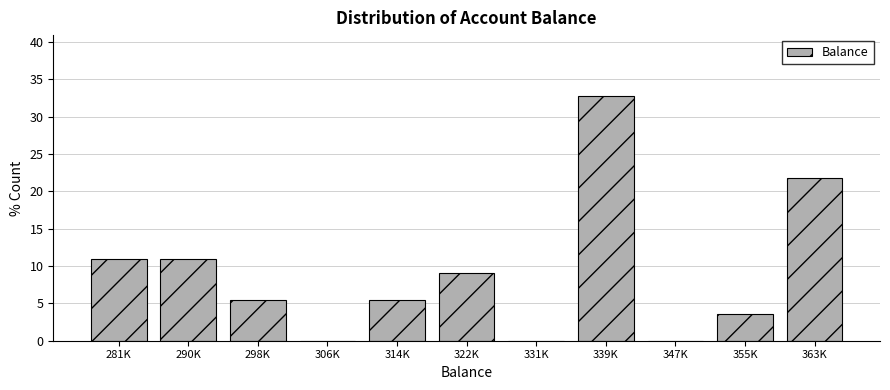

Reading left to right, list all the values displayed in this chart.

281K=10.9	290K=10.9	298K=5.5	306K=0.0	314K=5.5	322K=9.1	331K=0.0	339K=32.7	347K=0.0	355K=3.6	363K=21.8